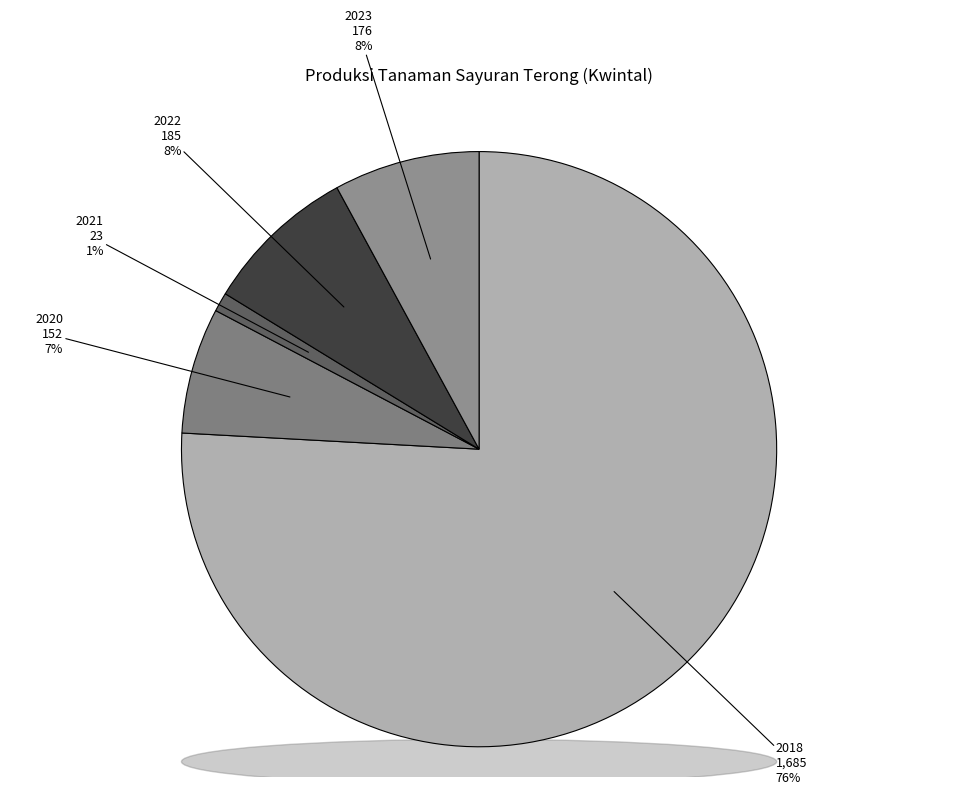

To the nearest percent, what percentage of the pie is 2018?

76%